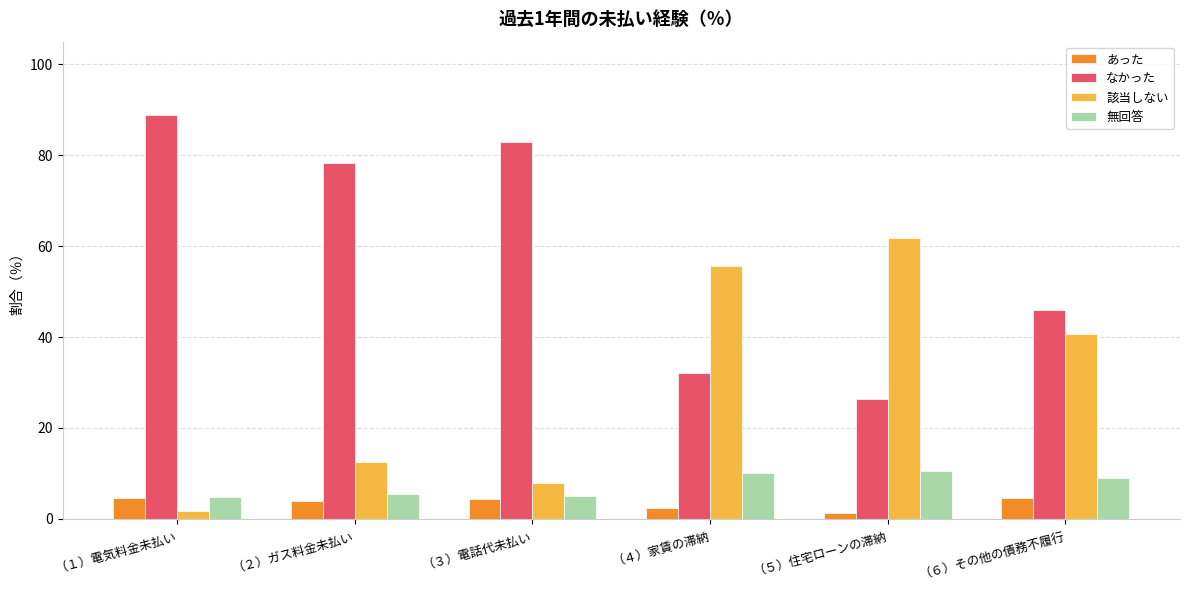

What are all the series names shown in the legend?

あった, なかった, 該当しない, 無回答